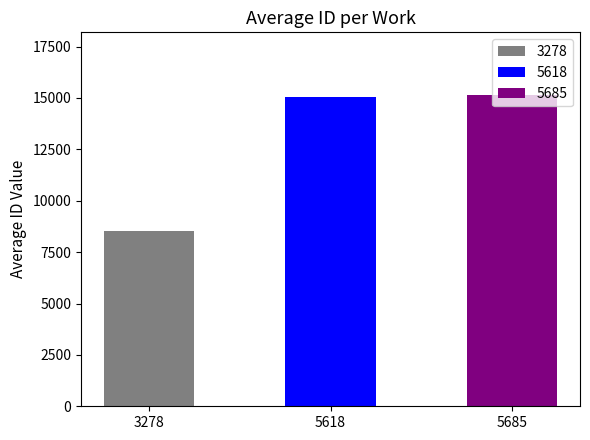

Are the bars horizontal?

No